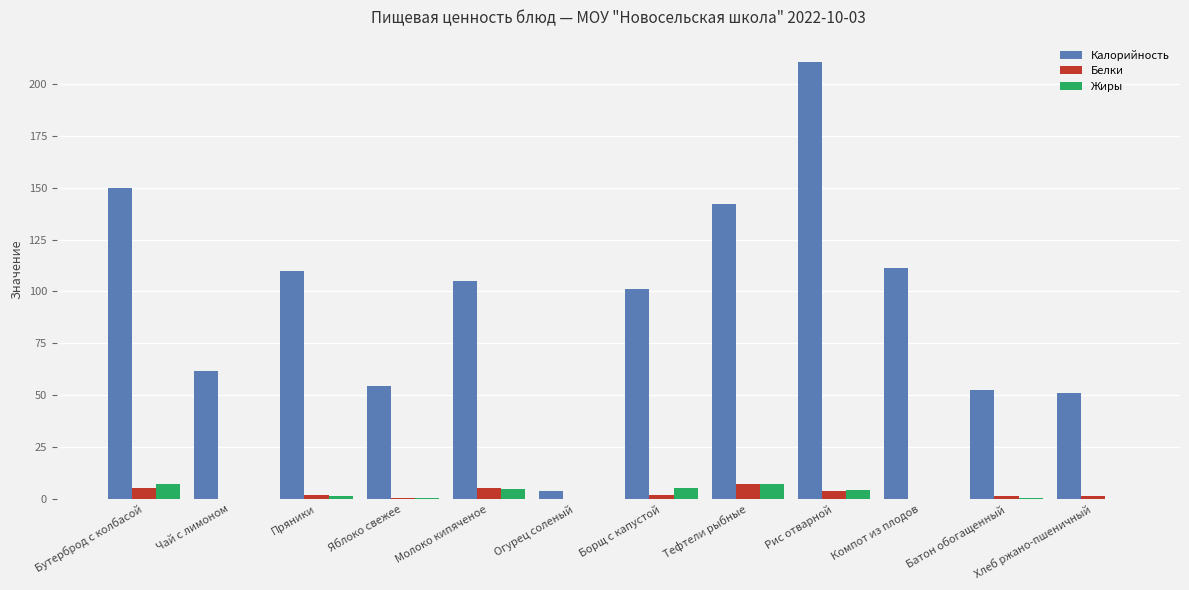

What is the sum of all Жиры values?

32.4